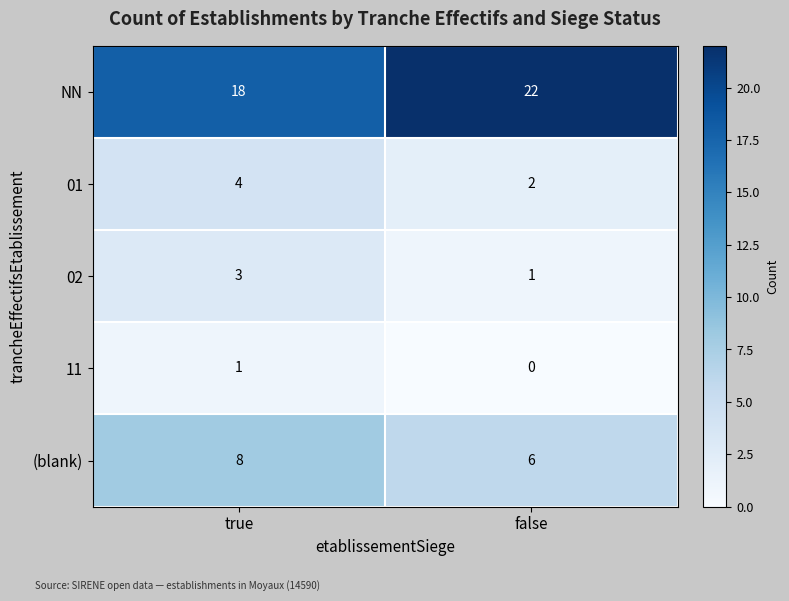

Count the number of data series in this chart.

5